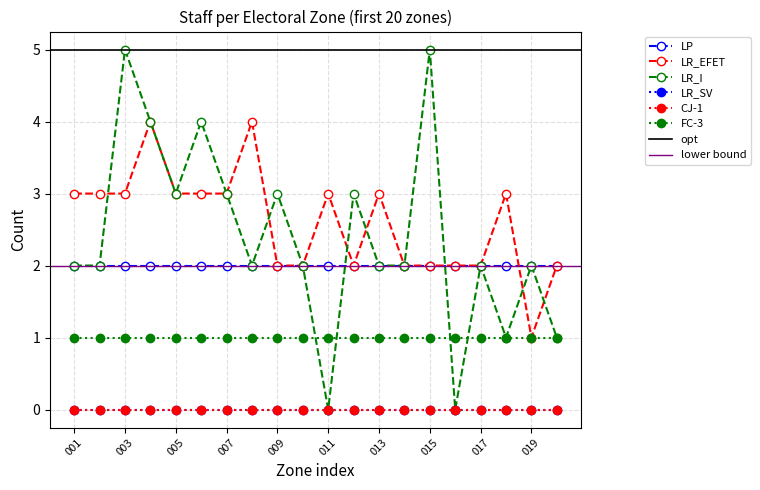

Read the LR_I value at 006.

4